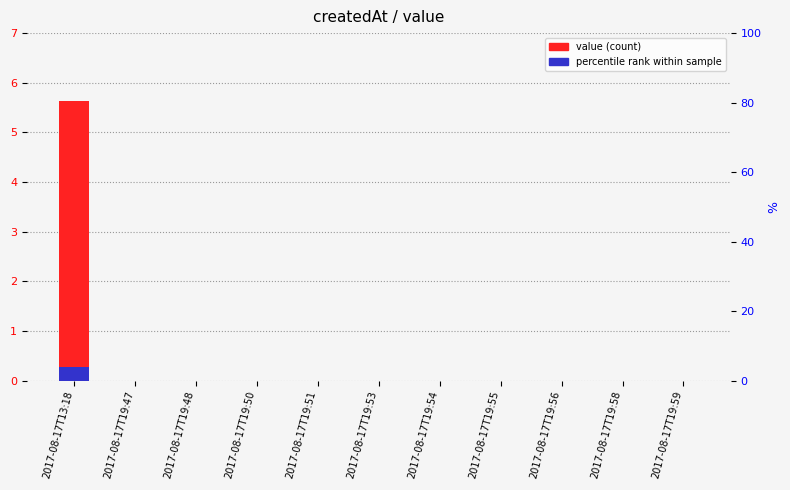

At which label does value reach its peak?

2017-08-17T13:18